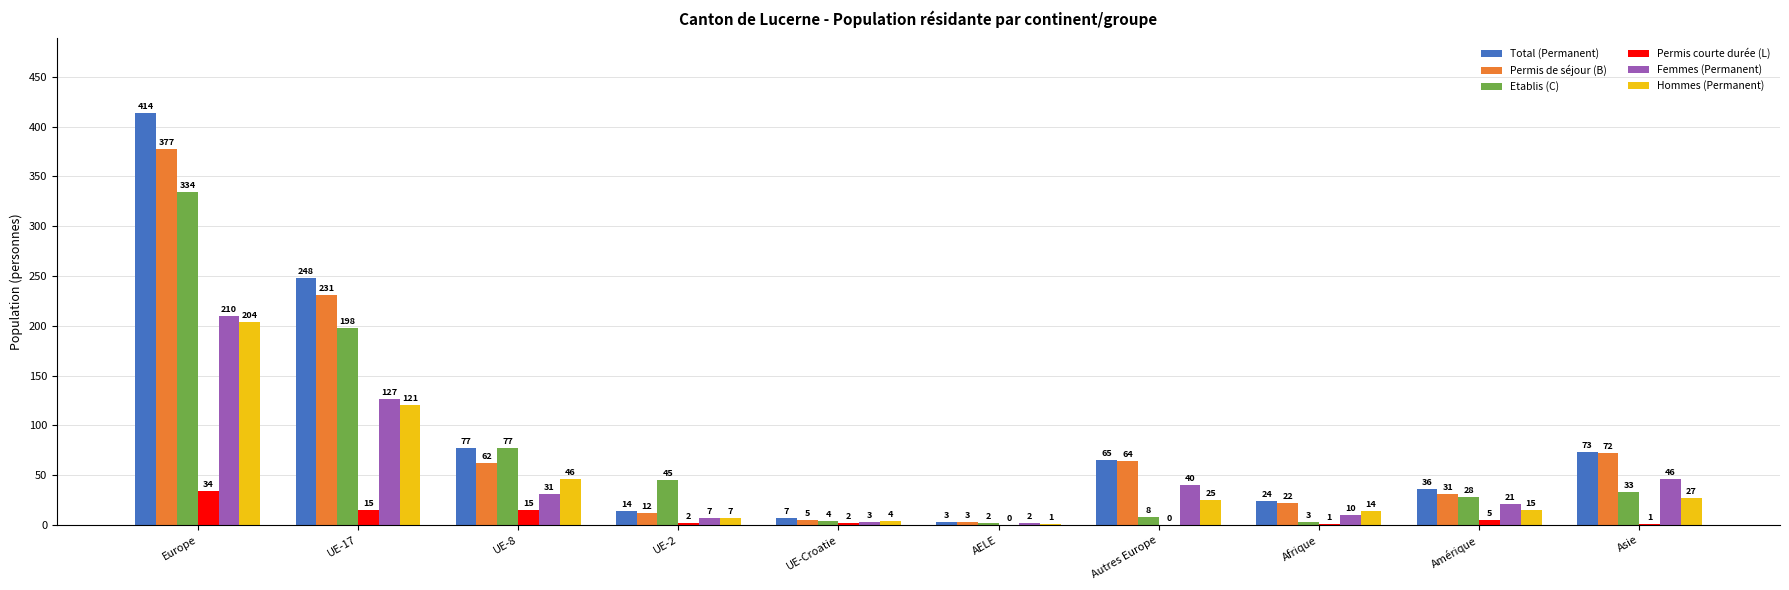

Where is Femmes (Permanent) nearest to the value 106?

UE-17